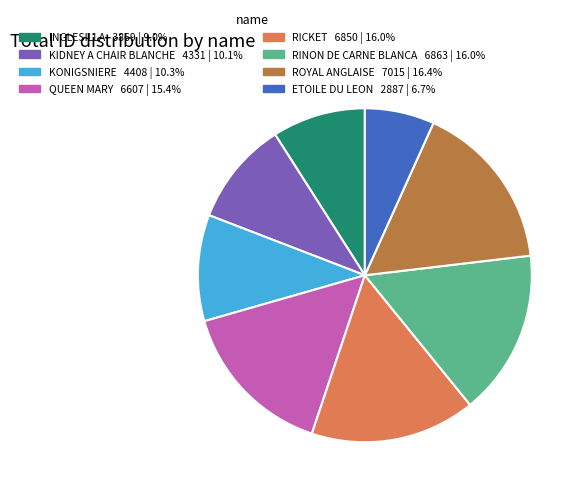

What is the smallest slice in the pie chart?

ETOILE DU LEON